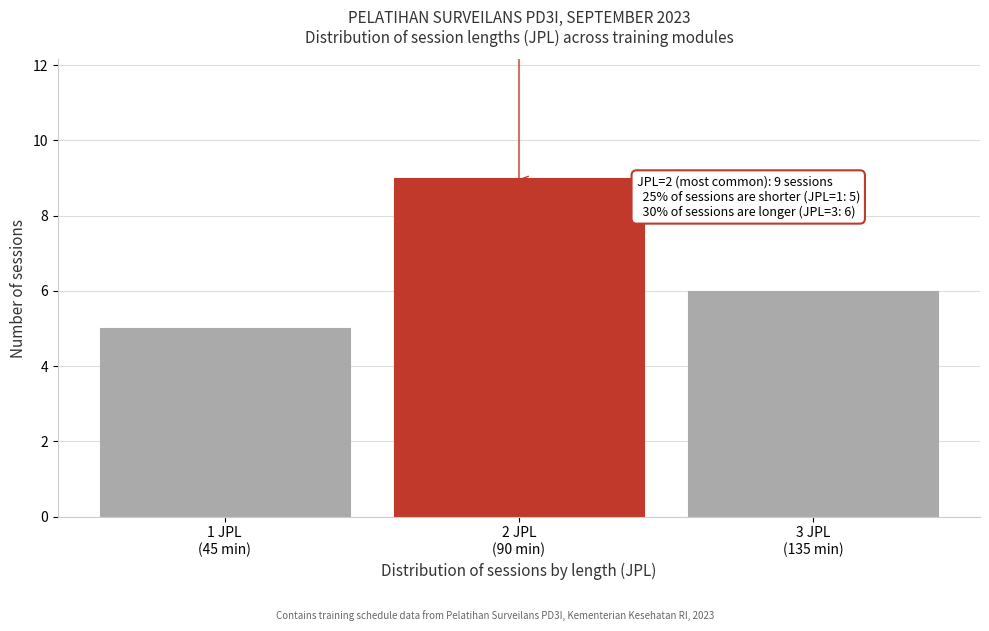

Reading right to left, what are all the values shown in this chart?

6	9	5